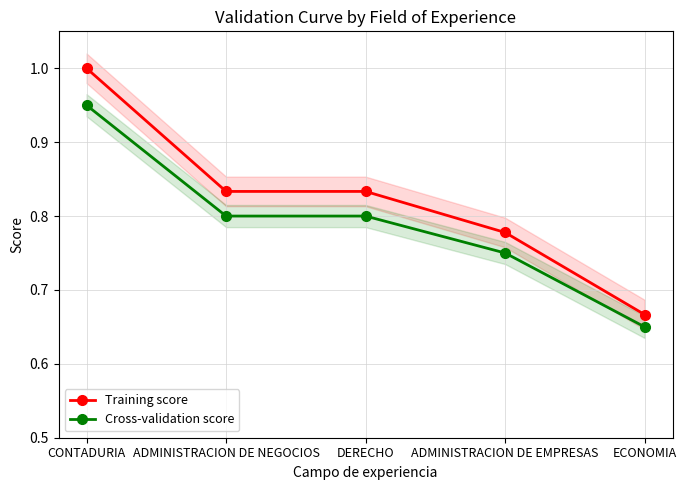

Reading left to right, list all the values displayed in this chart.

Training score: CONTADURIA=1.0	ADMINISTRACION DE NEGOCIOS=0.8	DERECHO=0.8	ADMINISTRACION DE EMPRESAS=0.8	ECONOMIA=0.7
Cross-validation score: CONTADURIA=0.9	ADMINISTRACION DE NEGOCIOS=0.8	DERECHO=0.8	ADMINISTRACION DE EMPRESAS=0.8	ECONOMIA=0.7